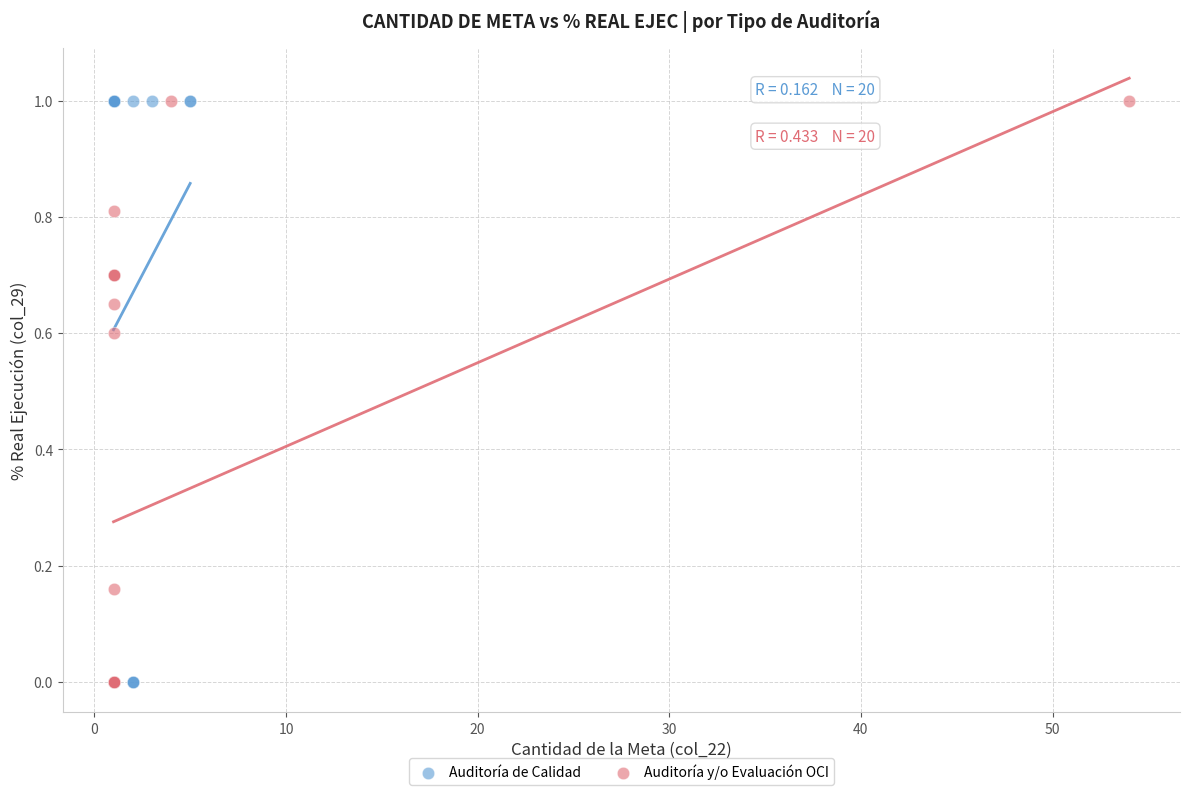

What are all the series names shown in the legend?

Auditoría de Calidad, Auditoría y/o Evaluación OCI